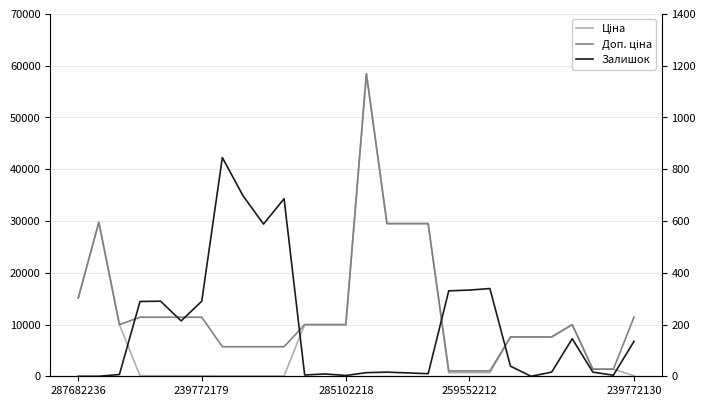

Where is Ціна nearest to the value 29241?

15